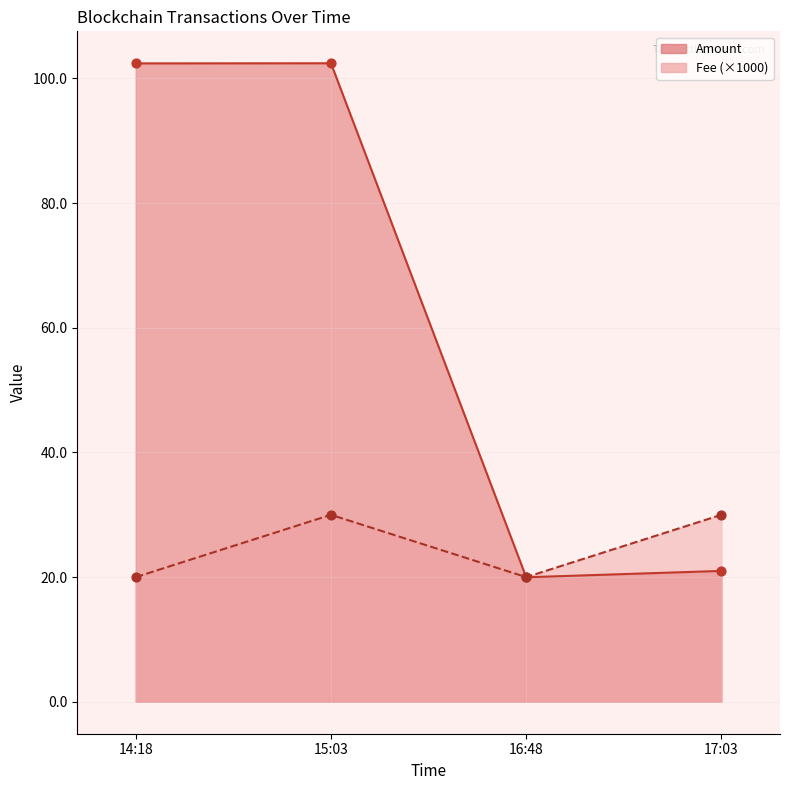

Which series has the largest total across all categories?

Amount